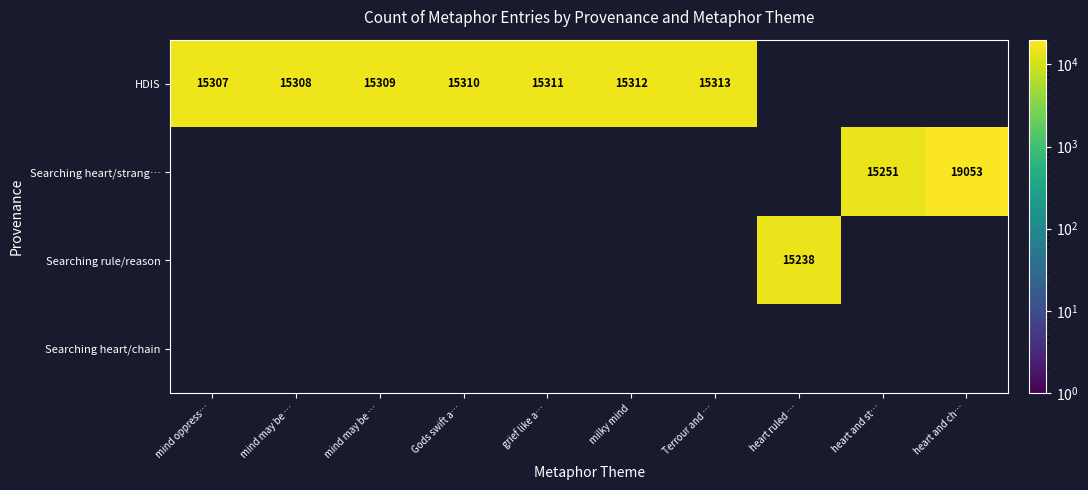

Rank the series by their average value, from highest to lowest.

HDIS, Searching heart/strang…, Searching rule/reason, Searching heart/chain